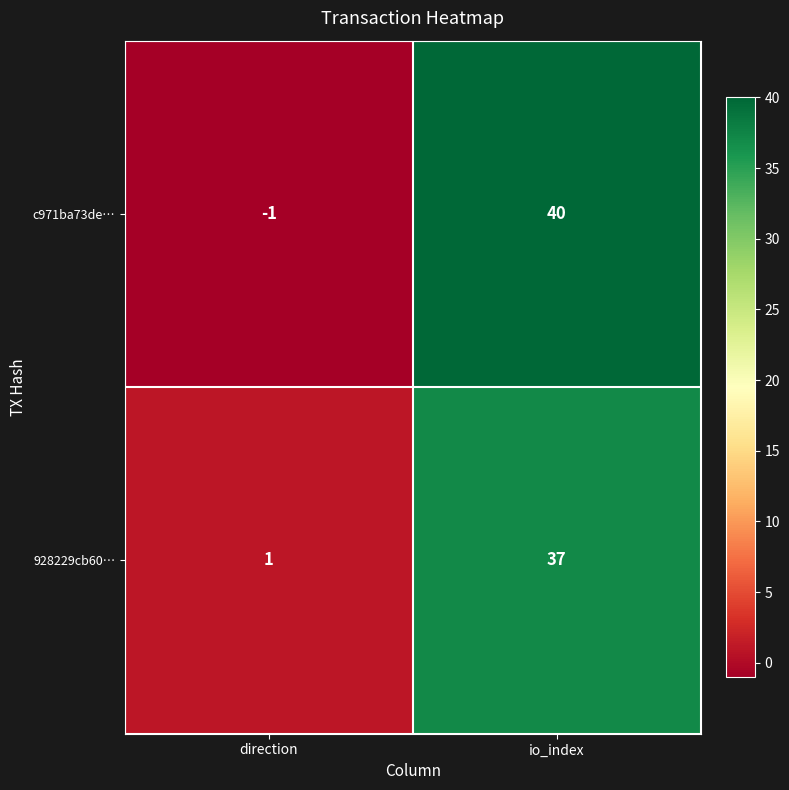

What is the approximate value of c971ba73de… at io_index, to the nearest 10?

40